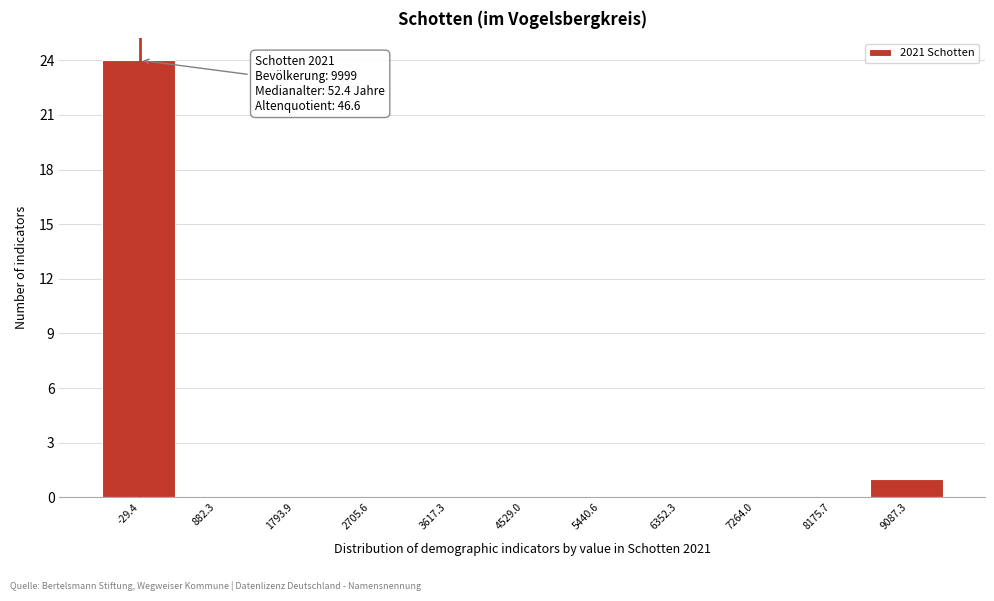

Reading right to left, what are all the values shown in this chart?

9087.3=1	8175.7=0	7264.0=0	6352.3=0	5440.6=0	4529.0=0	3617.3=0	2705.6=0	1793.9=0	882.3=0	-29.4=24